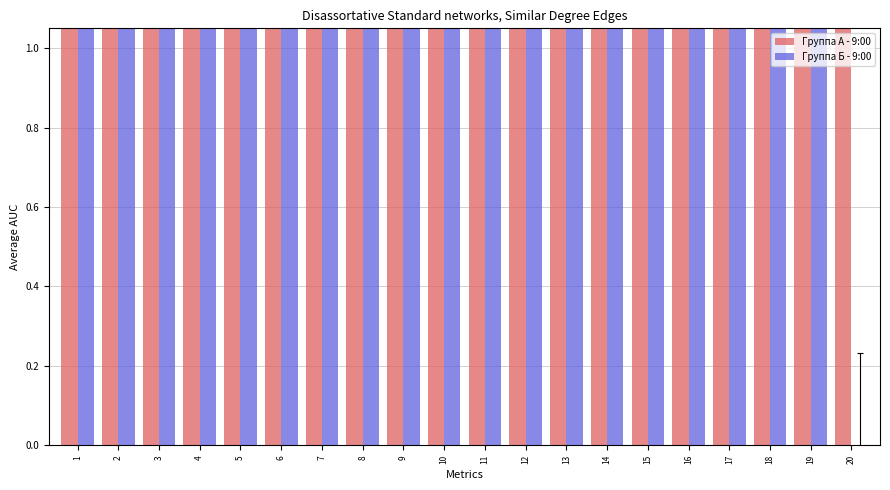

Rank the series at 12 from lowest to highest value.

Группа Б - 9:00, Группа А - 9:00